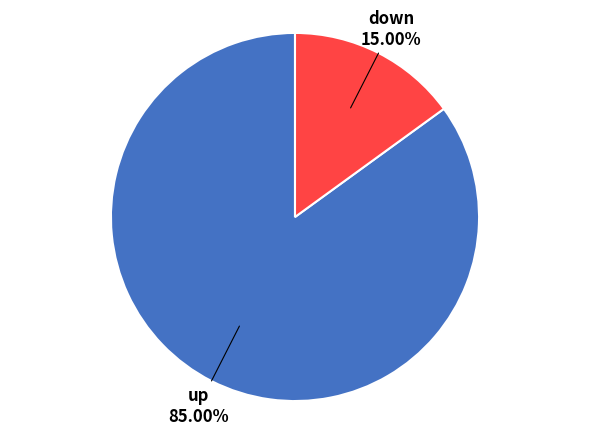

To the nearest percent, what is the difference between the down and up slice percentages?

70%